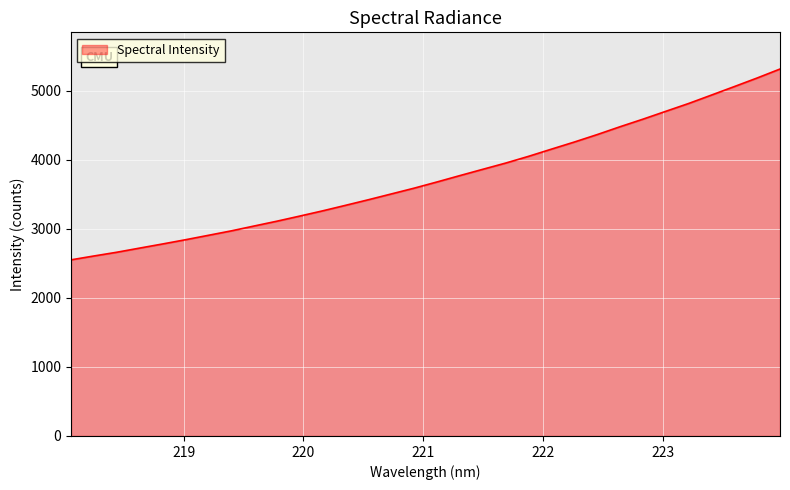

What is the difference between the maximum and minimum values?

2761.9